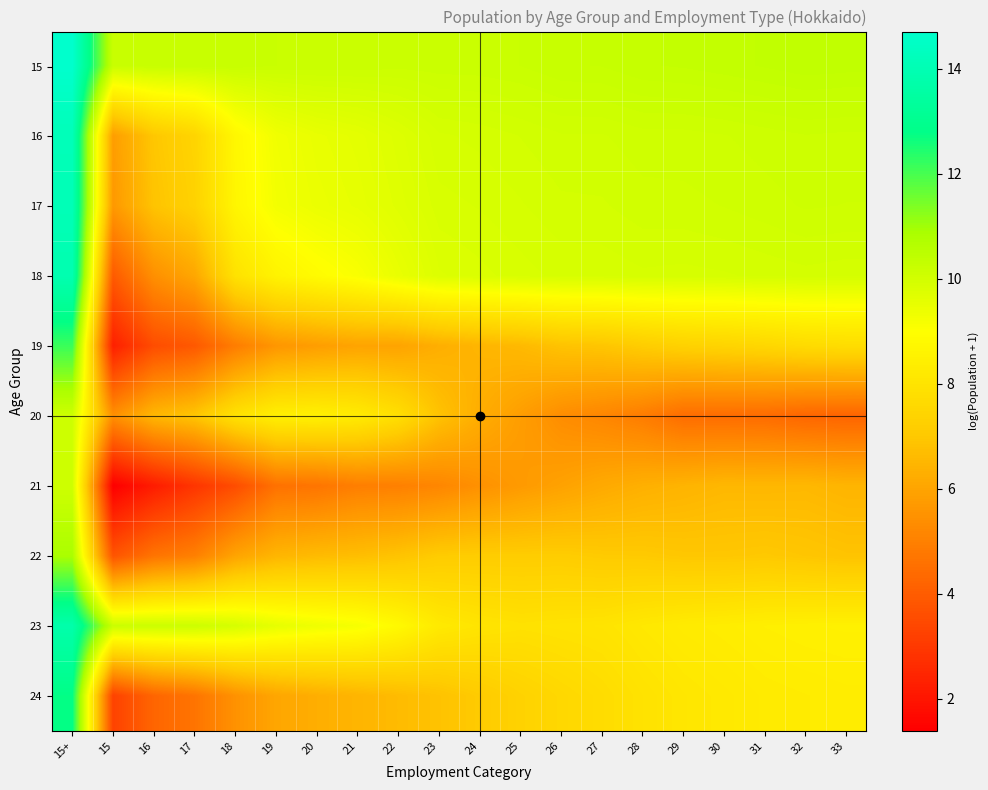

What is the maximum value shown in the chart?

14.7